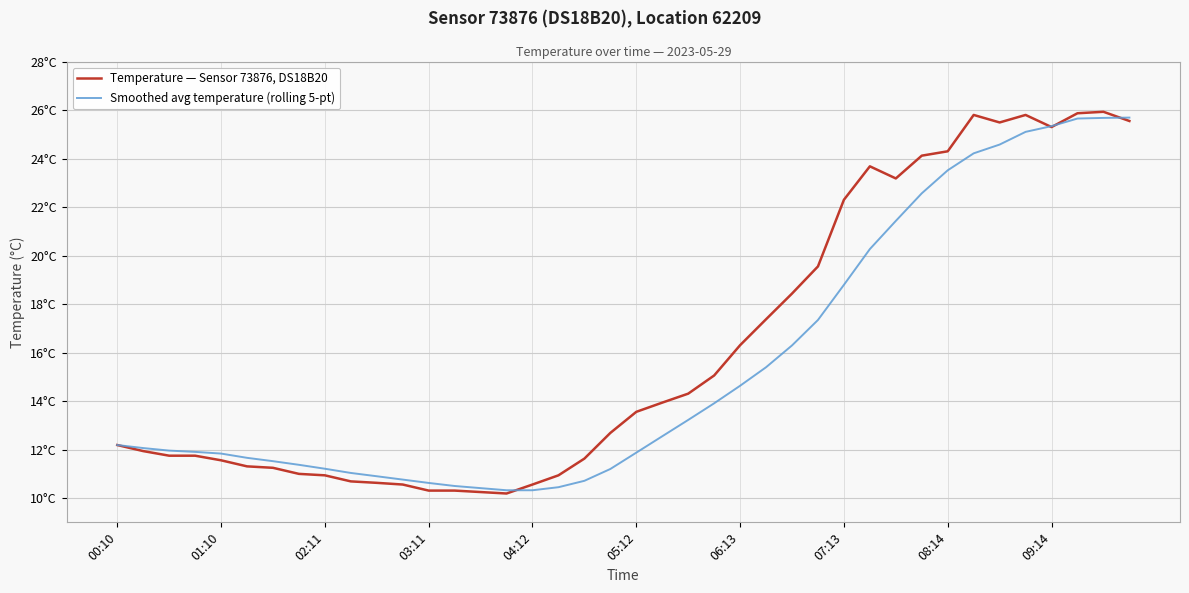

Rank the categories by Smoothed avg temperature (rolling 5-pt) value from highest to lowest.

39, 38, 37, 36, 35, 34, 33, 32, 31, 30, 29, 28, 27, 26, 25, 24, 23, 22, 21, 00:10, 01:10, 02:11, 03:11, 20, 04:12, 05:12, 06:13, 07:13, 08:14, 19, 09:14, 10, 11, 18, 12, 13, 17, 14, 15, 16